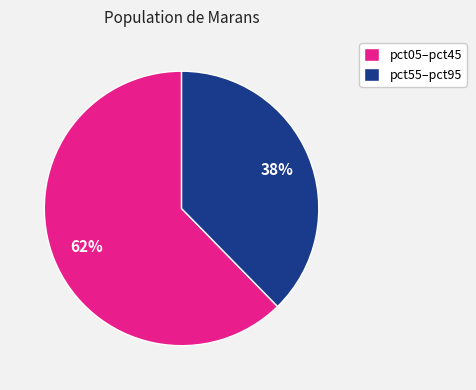

The pct55–pct95 slice represents 38% of the pie. True or false?

True